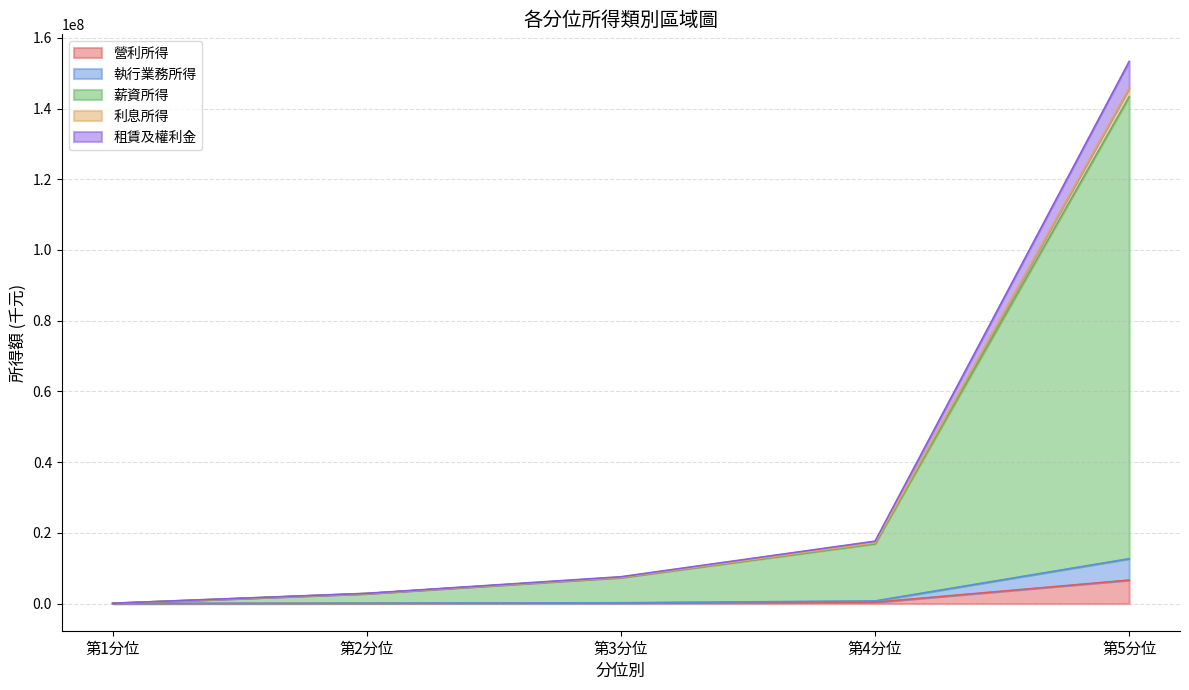

At which category is the sum across all series the highest?

第5分位